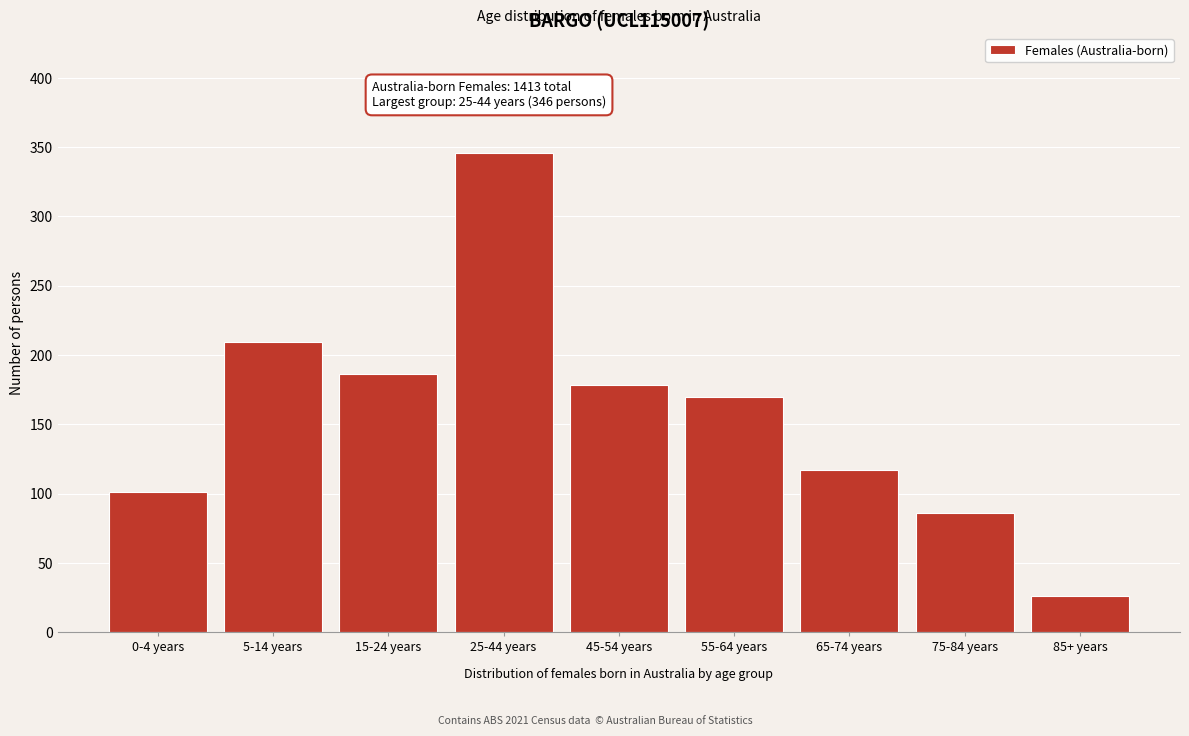

Reading right to left, what are all the values shown in this chart?

26	86	117	170	178	346	186	209	101